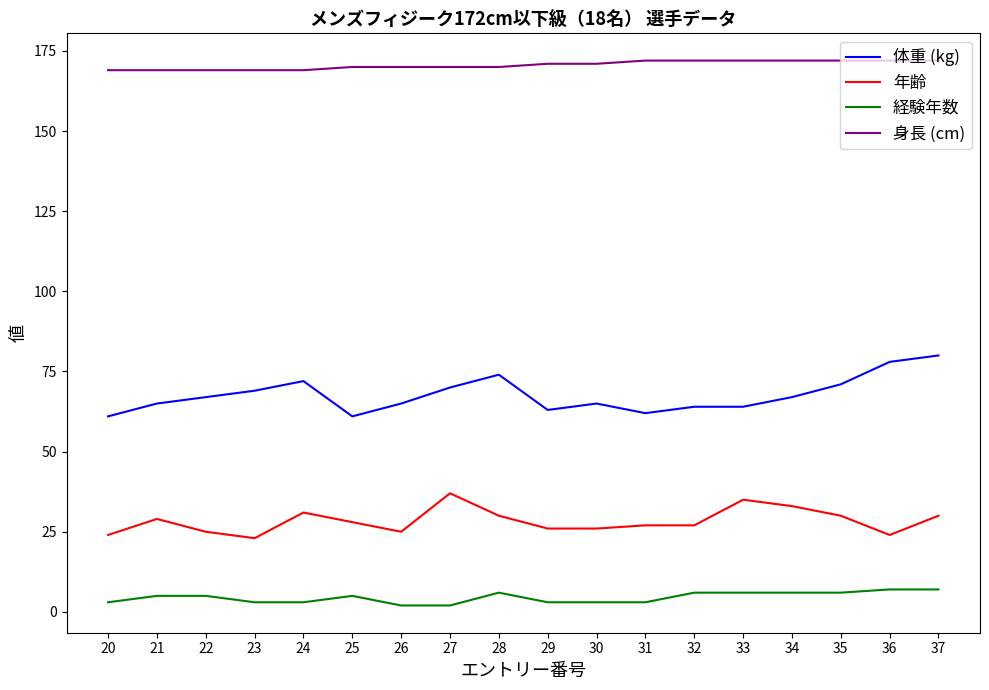

Rank the series by their maximum value, from lowest to highest.

経験年数, 年齢, 体重 (kg), 身長 (cm)